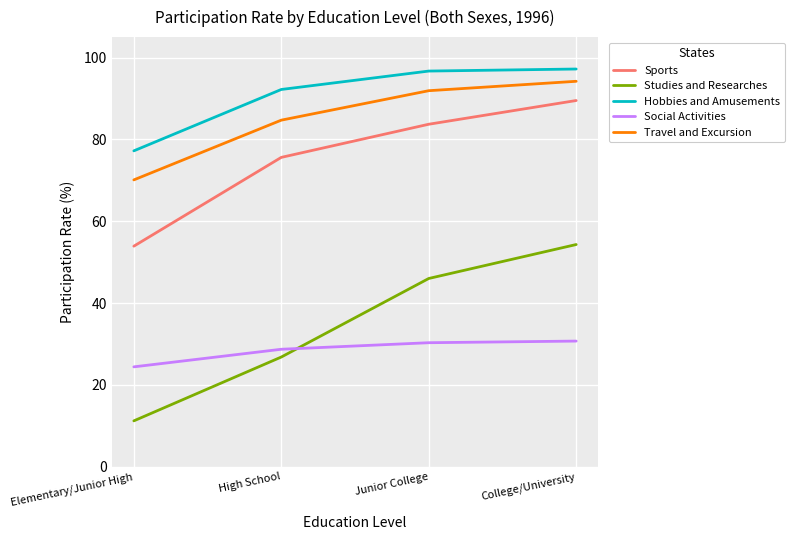

Is this an area chart (filled region under the line)?

No